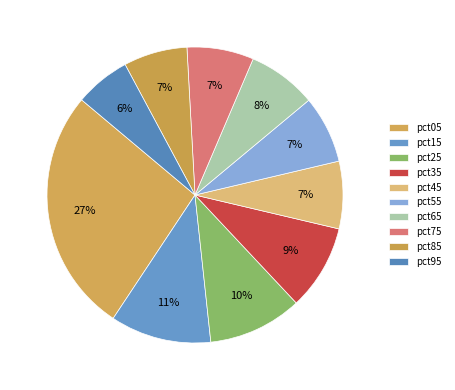

True or false: pct15 accounts for 1% of the total.

False